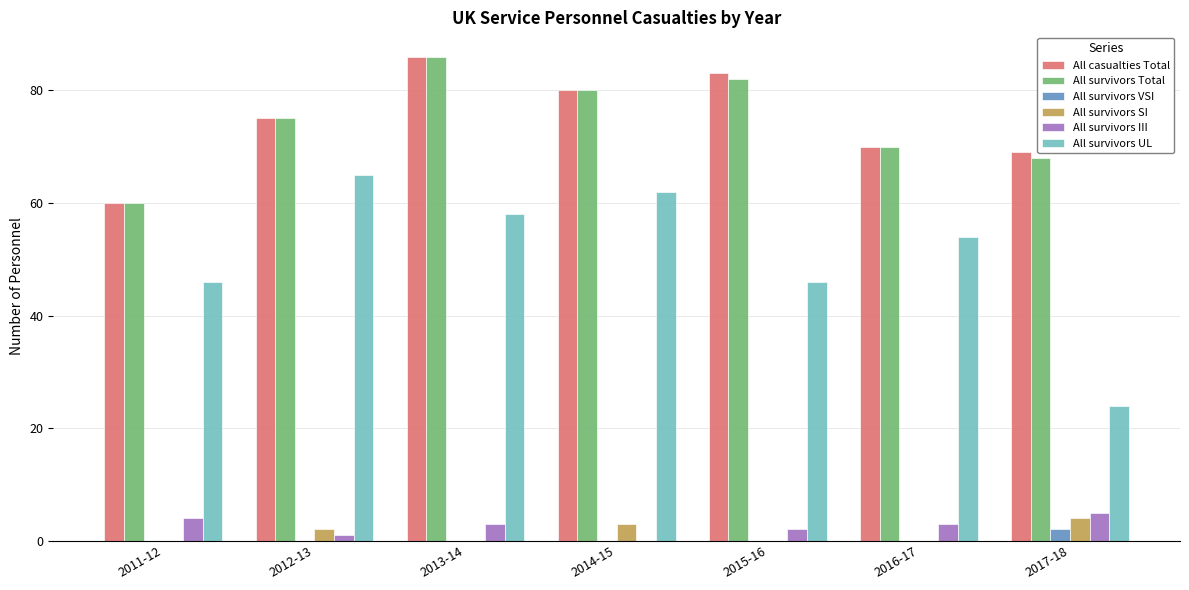

Are the bars horizontal?

No